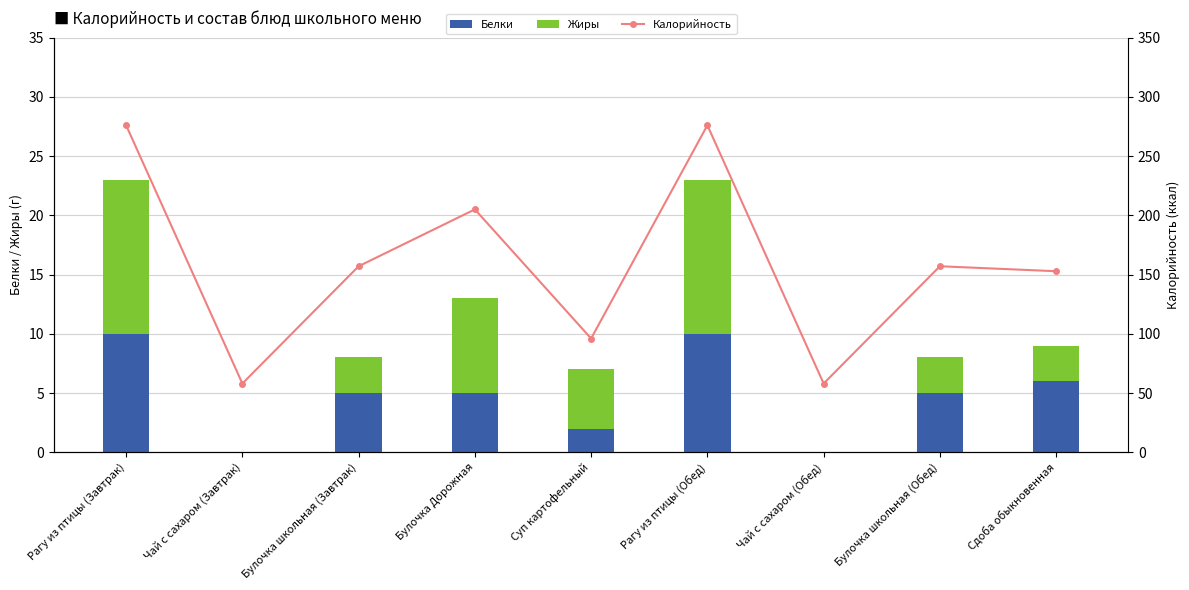

At how many categories does at least one series exceed 187?

3